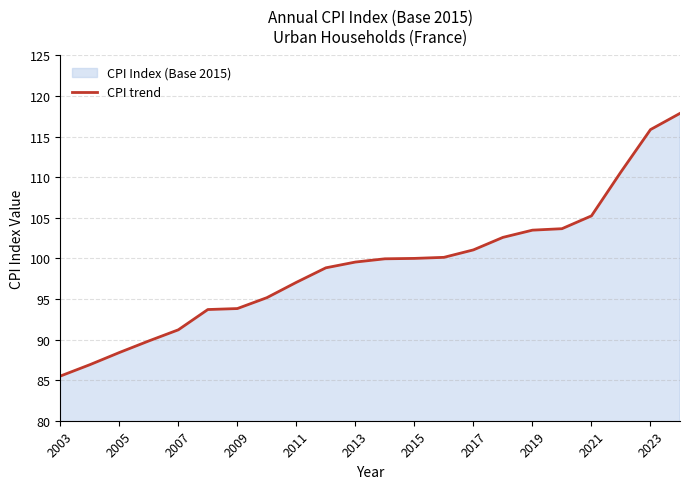

What is the maximum value shown in the chart?

117.9